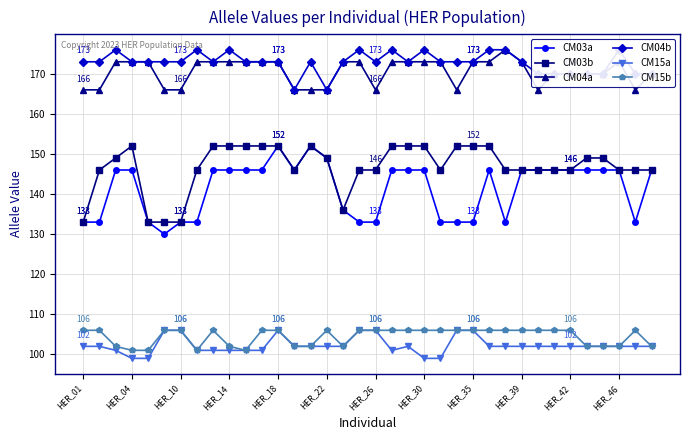

What is the difference between the CM03b values at HER_39 and HER_35?

6